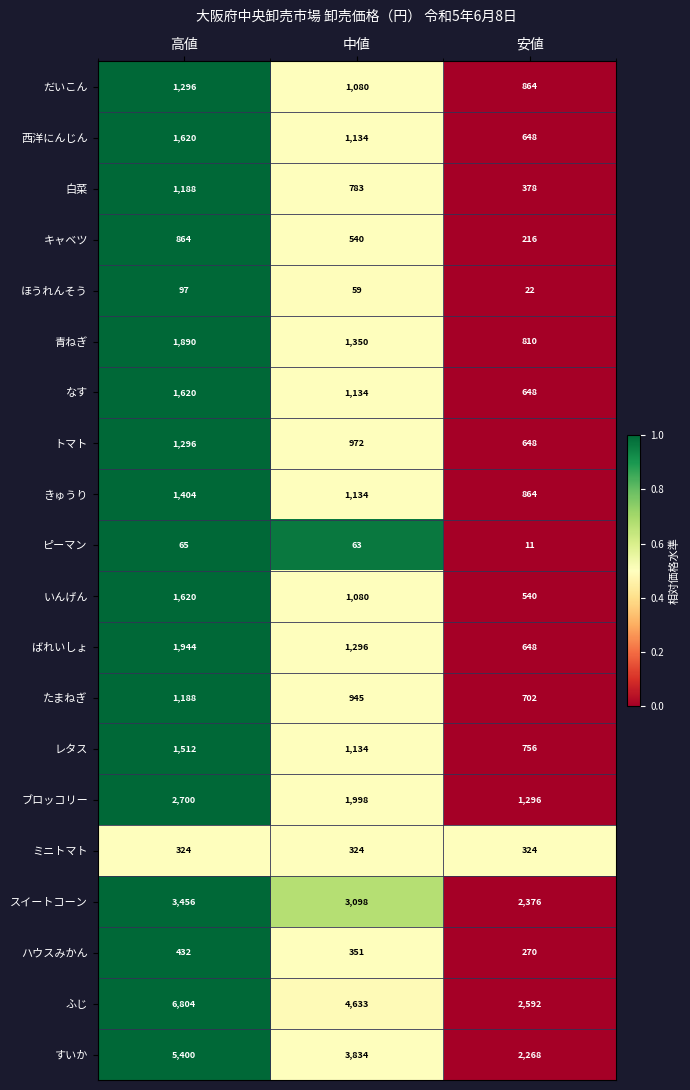

Rank the categories by なす value from highest to lowest.

高値, 中値, 安値